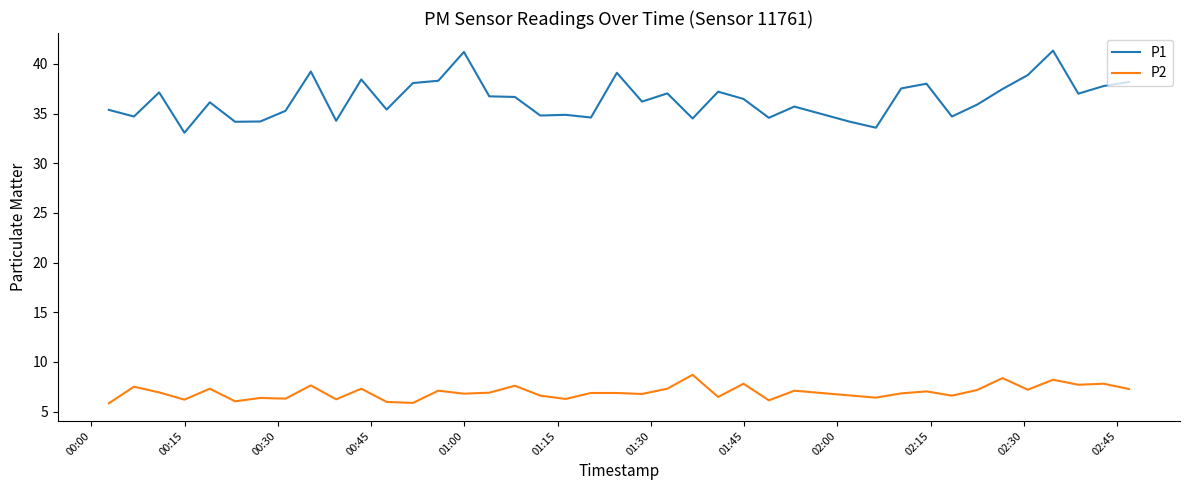

What is the difference between the maximum and minimum values in the P1 series?

8.3